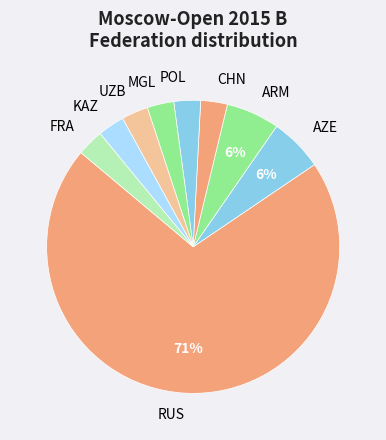

What is the largest slice in the pie chart?

RUS